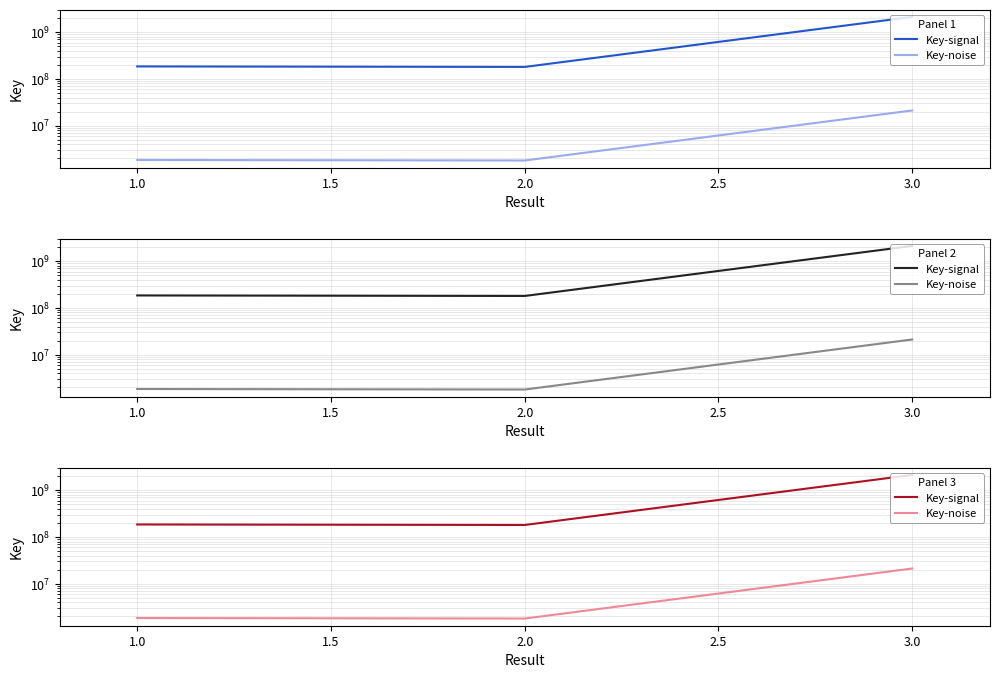

Between 2.0 and 3.0, which series saw the biggest shift?

Key-signal